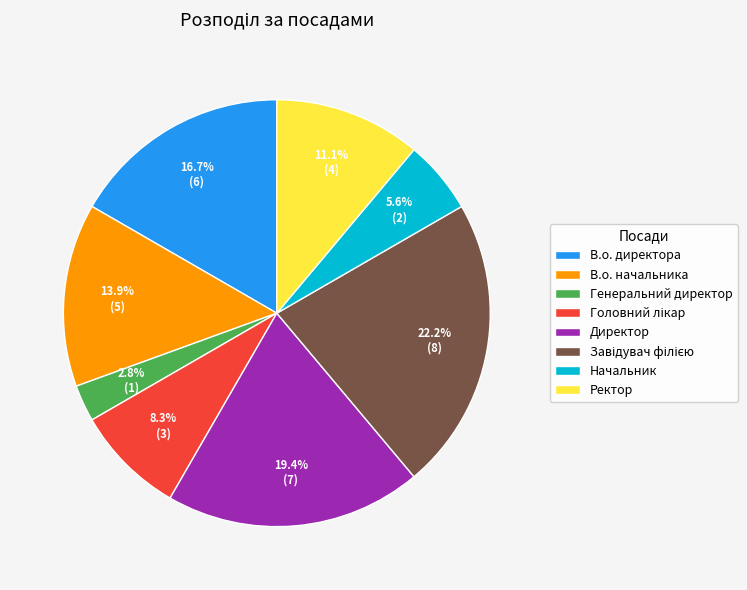

True or false: В.о. директора accounts for 17% of the total.

True